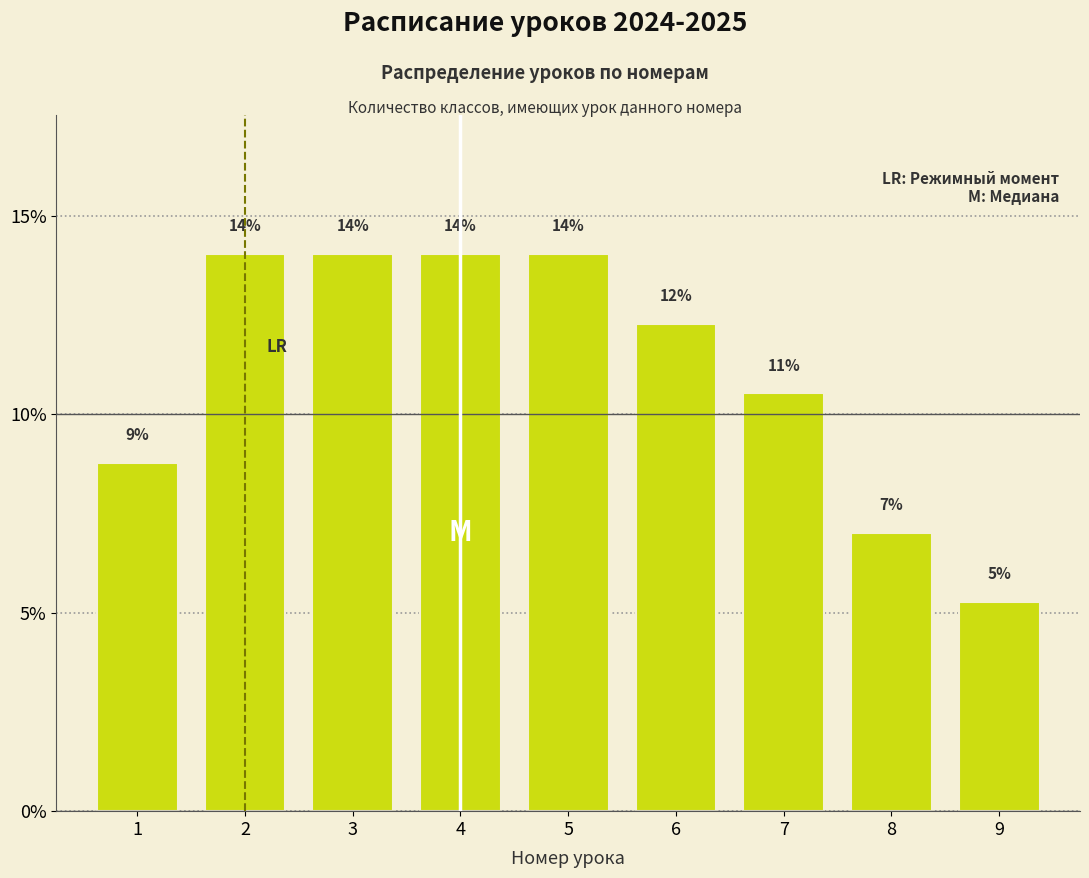

What is the value of the 2nd bar from the left?

14.0